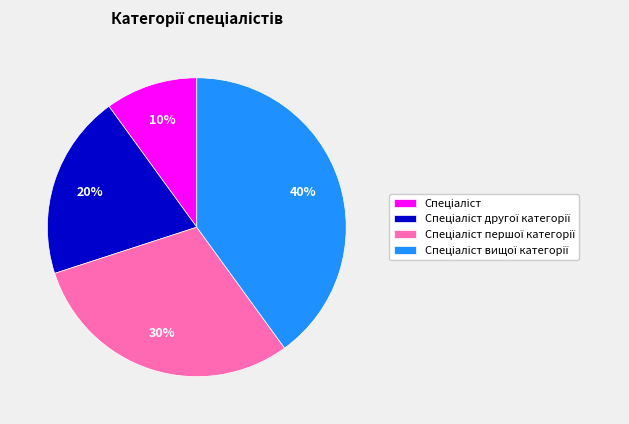

Is there any slice that represents more than half of the pie?

No